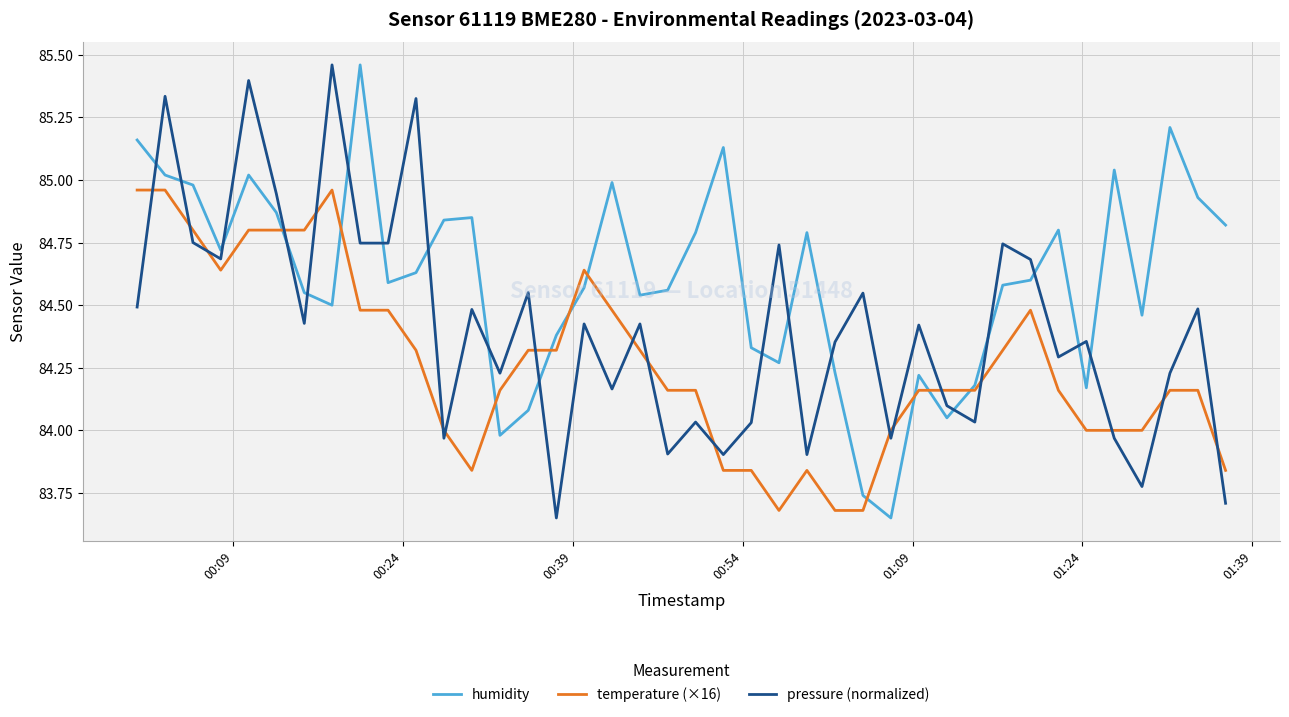

Which series has the largest total across all categories?

humidity